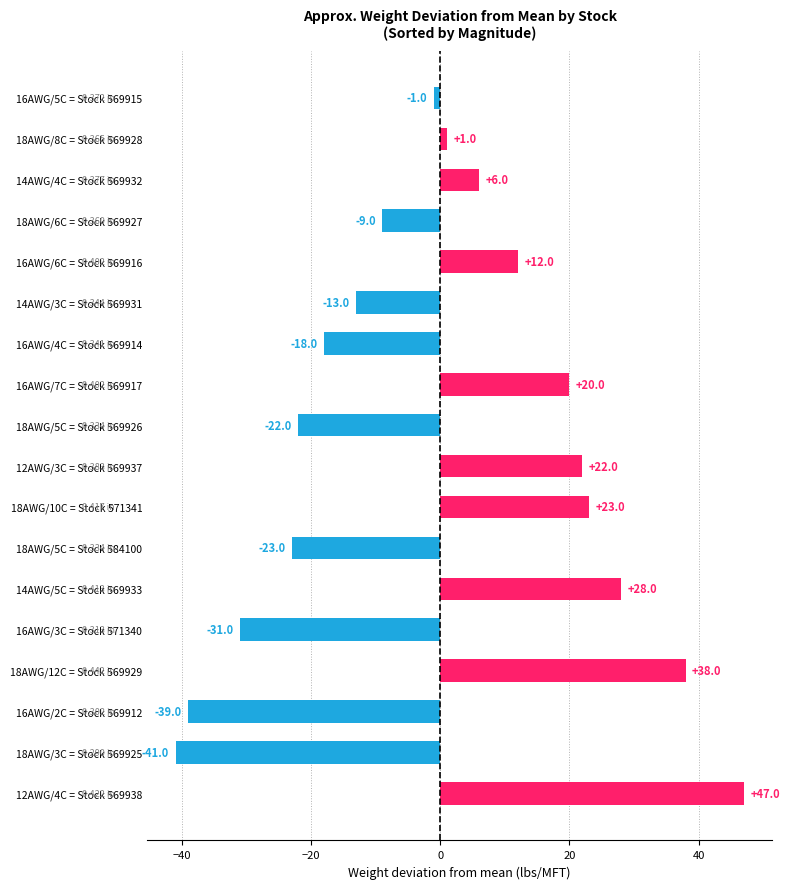

What is the ratio of the value at 12AWG/3C = Stock 569937 to the value at 12AWG/4C = Stock 569938?

0.5